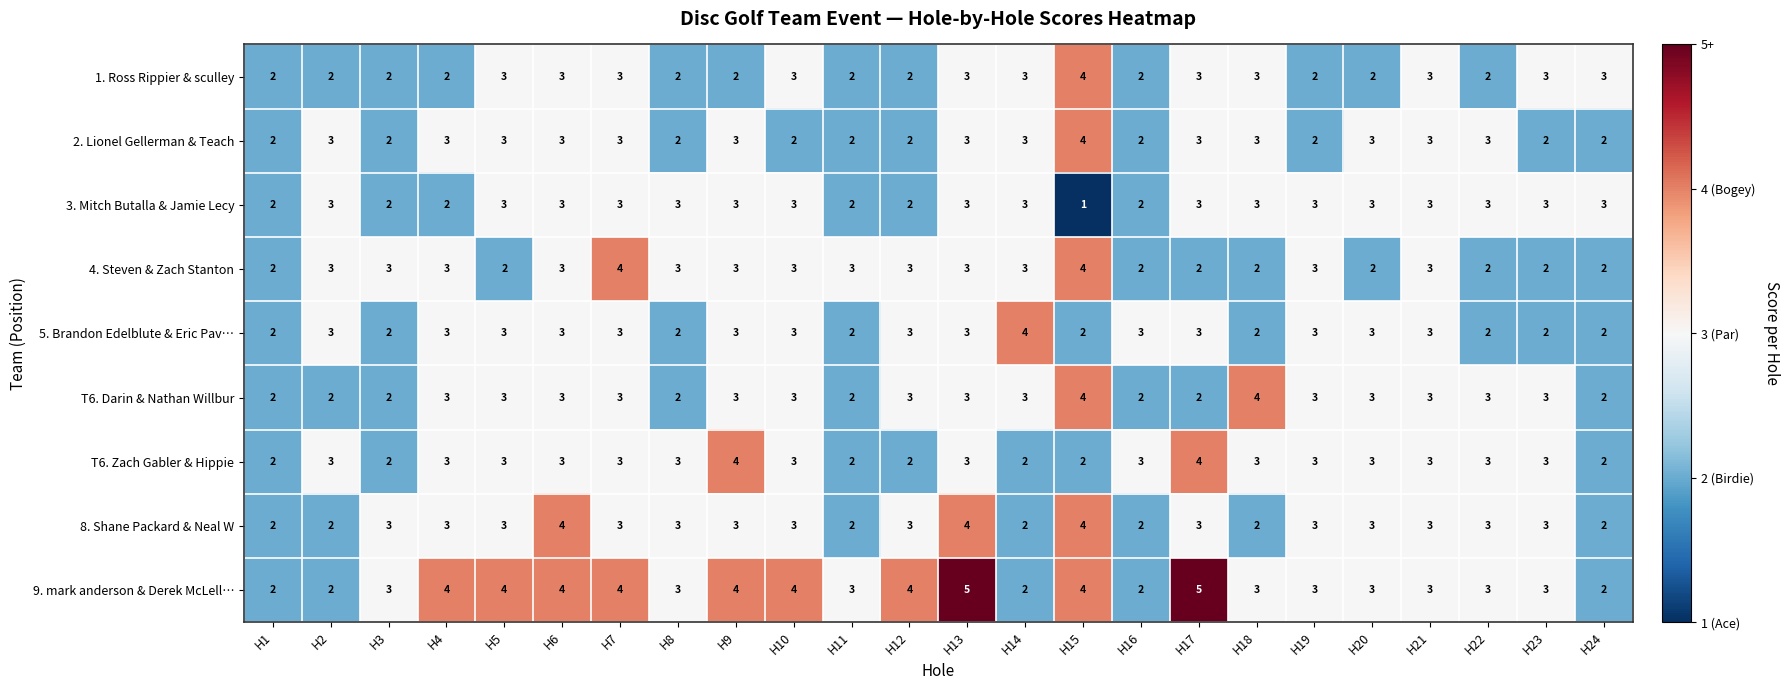

What is the average value of the T6. Darin & Nathan Willbur series?

3